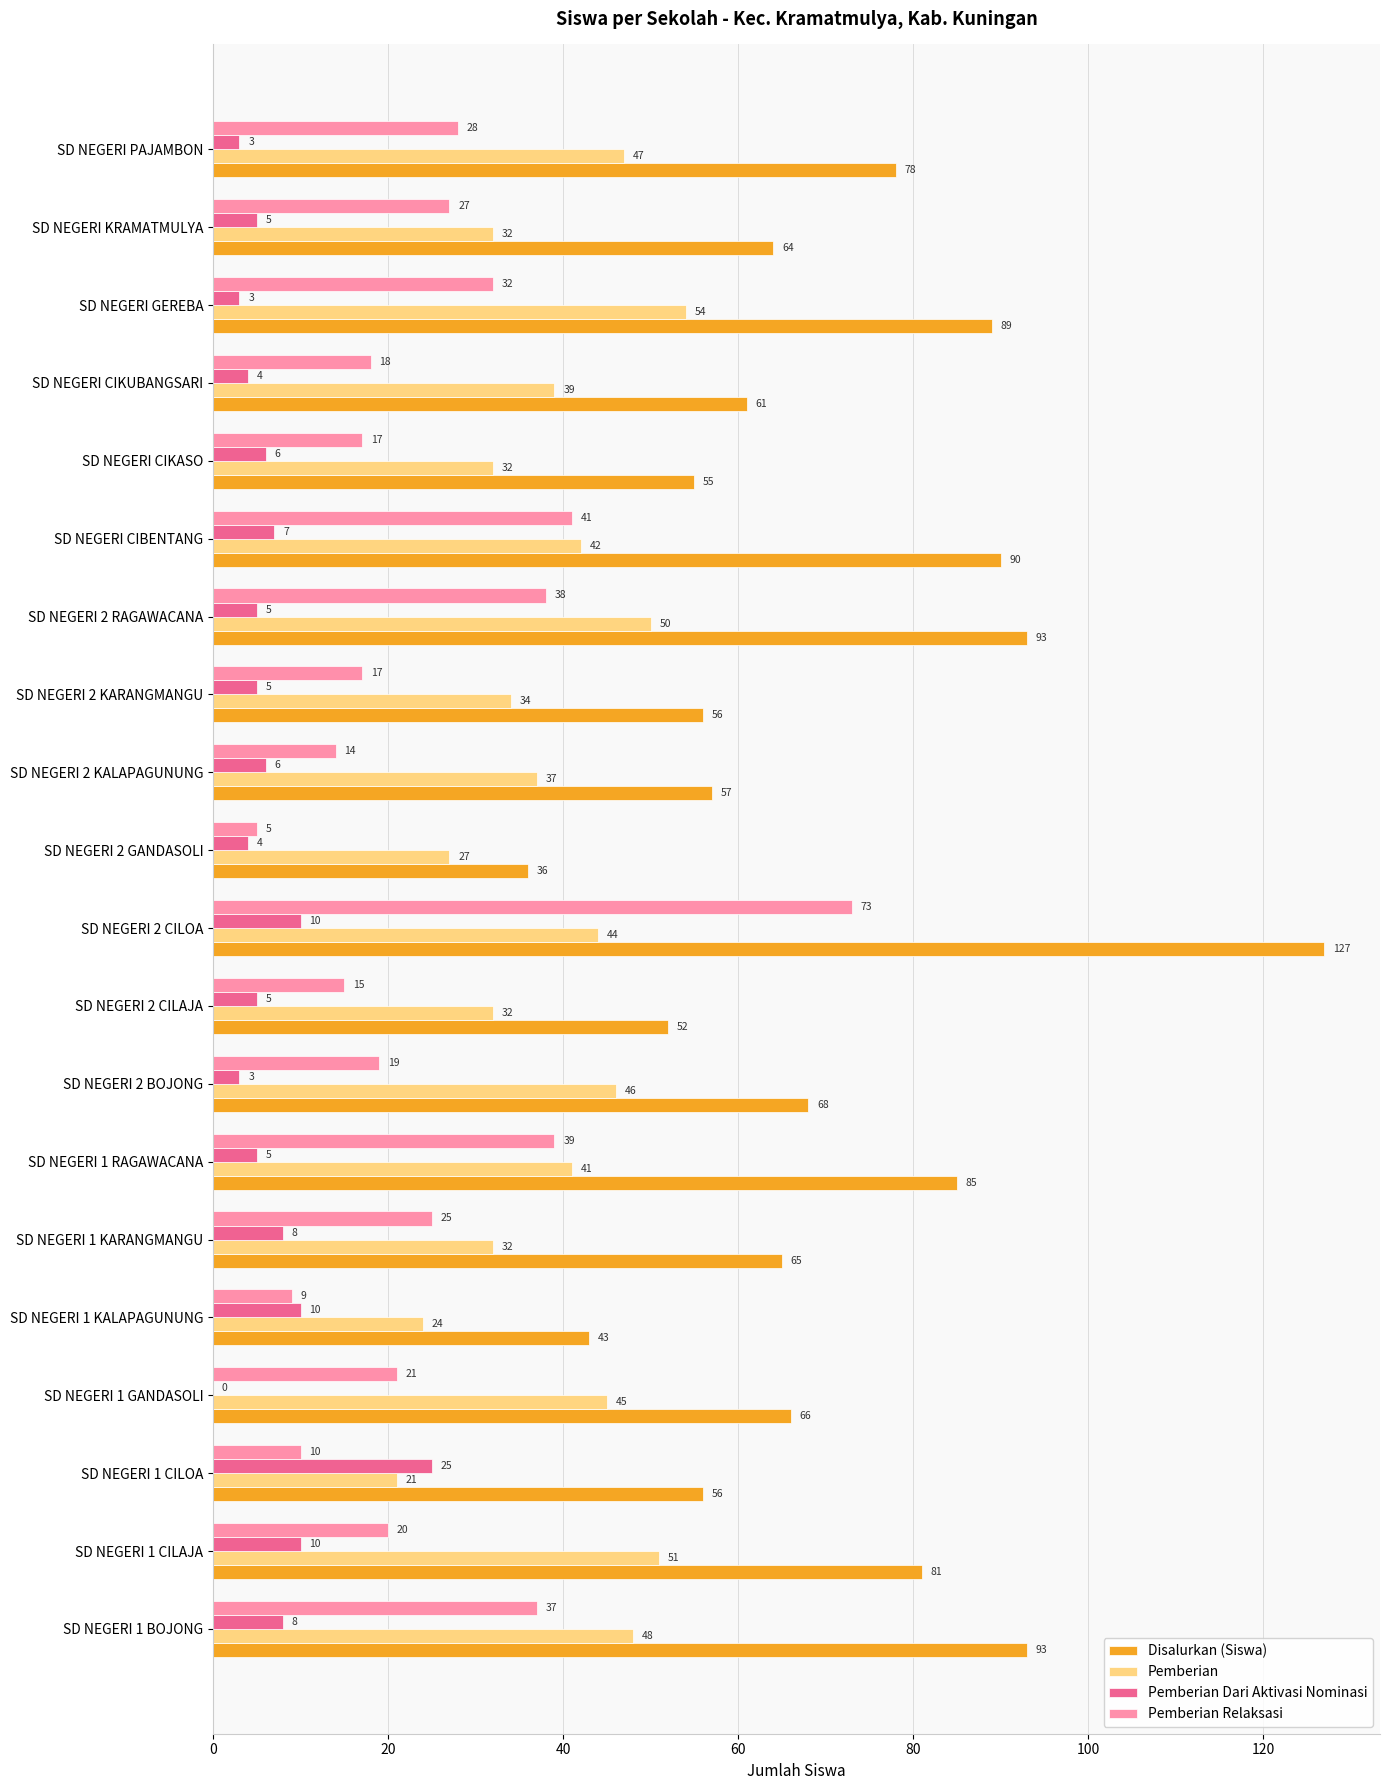

Is the value of Pemberian Dari Aktivasi Nominasi at SD NEGERI 2 CILAJA greater than the value of Pemberian at SD NEGERI PAJAMBON?

No